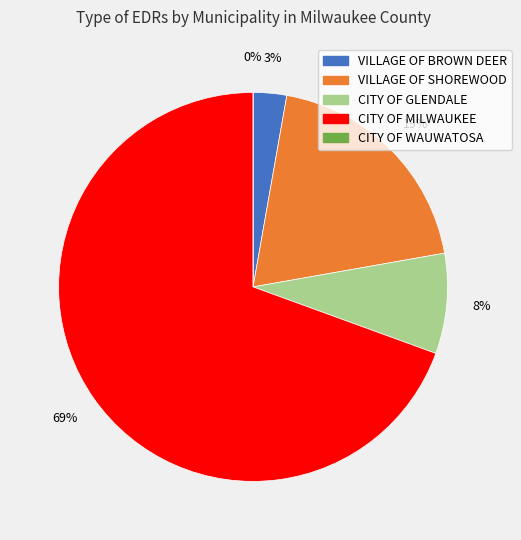

Count the number of slices in the pie.

5